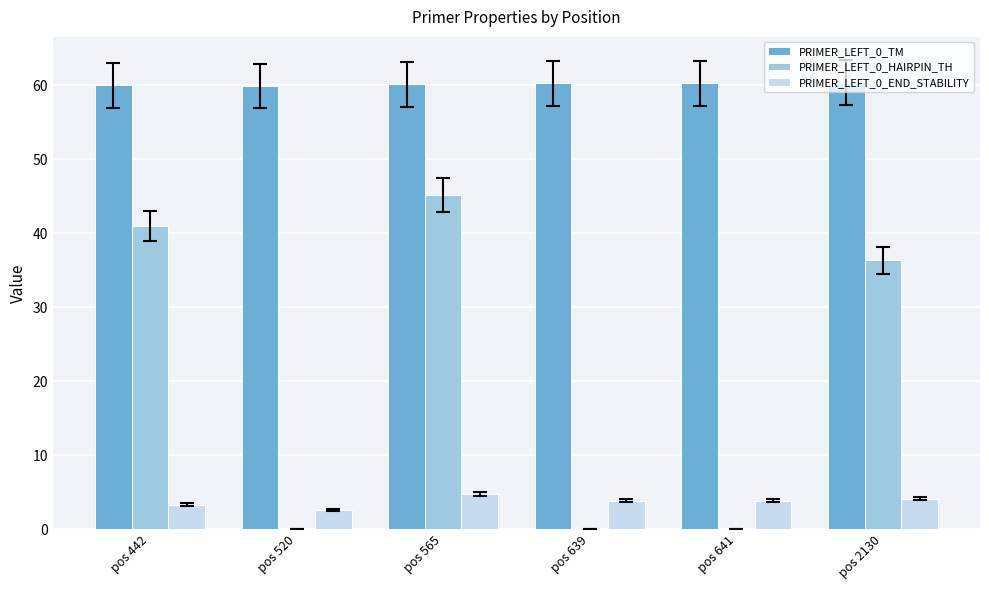

What is the sum of all PRIMER_LEFT_0_TM values?

360.8